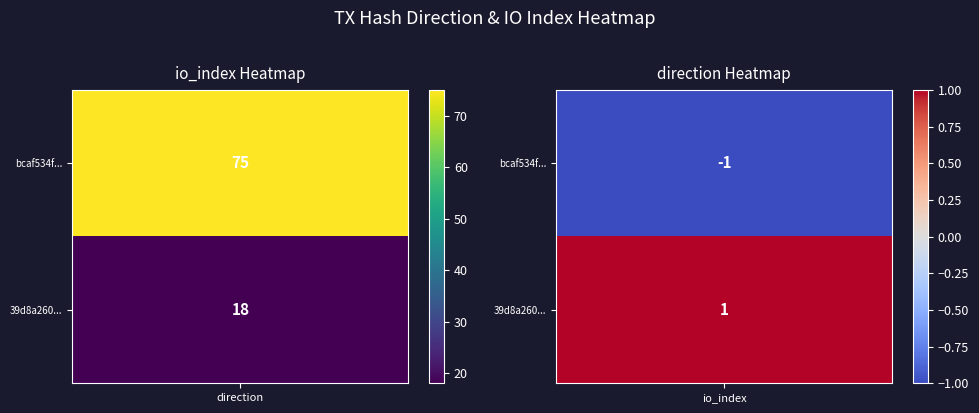

What is the sum of the 39d8a260a11a564a255414b5156ff42da1b894c values at -1 and 1?

19